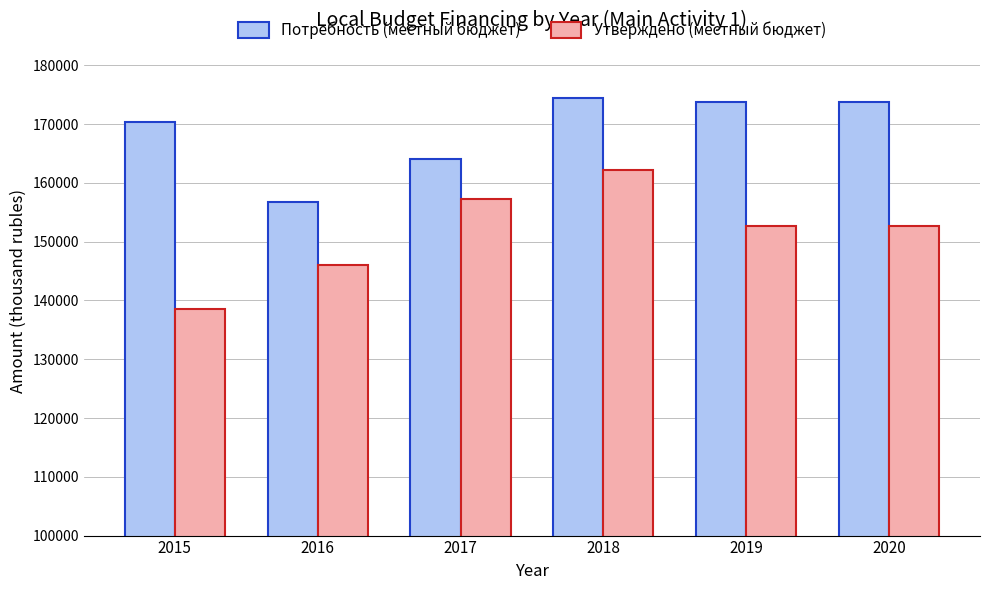

At which label is Потребность (местный бюджет) closest to 165550?

2017